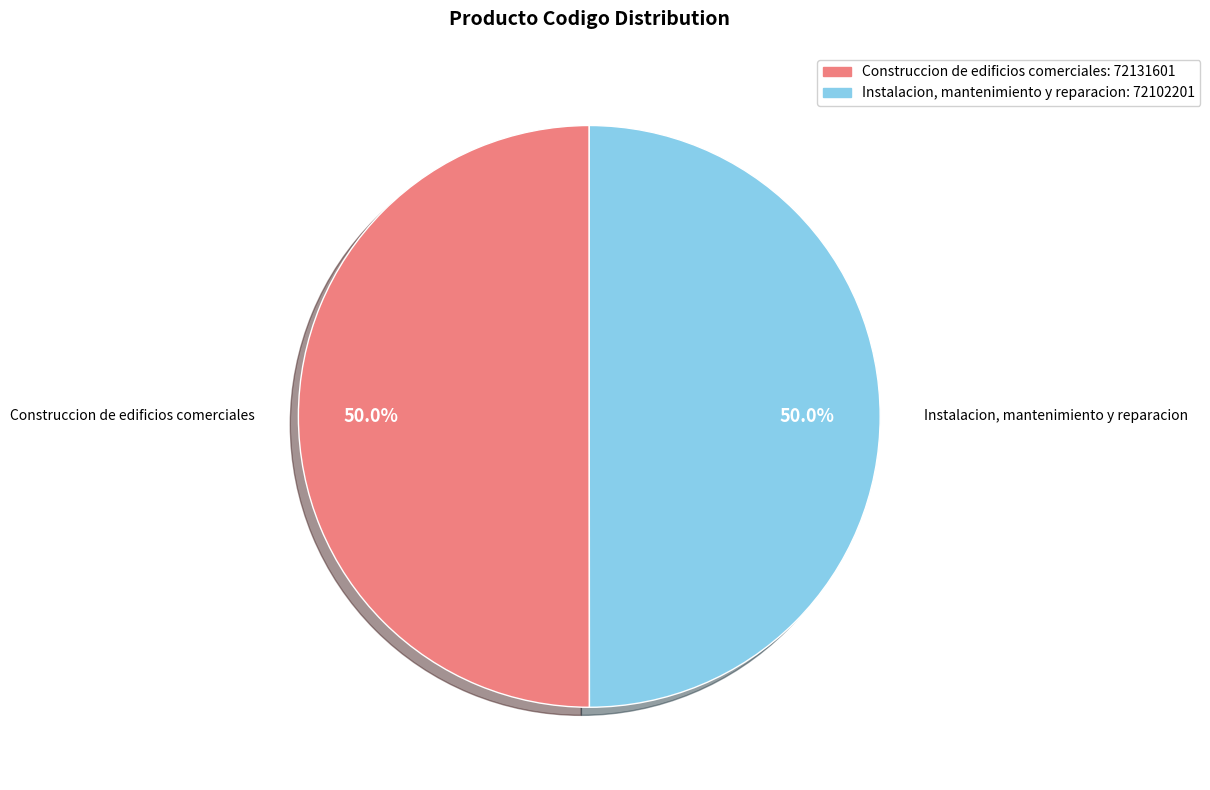

To the nearest percent, what percentage of the pie is Construccion de edificios comerciales?

50%